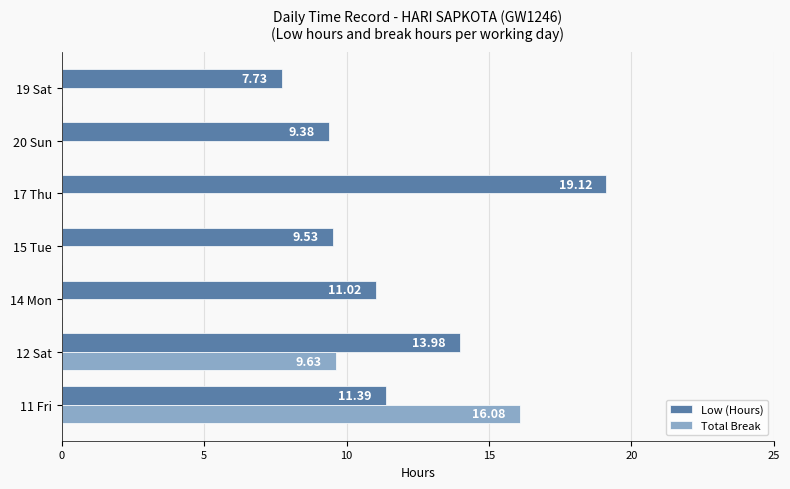

What is the sum of all Total Break values?

25.7